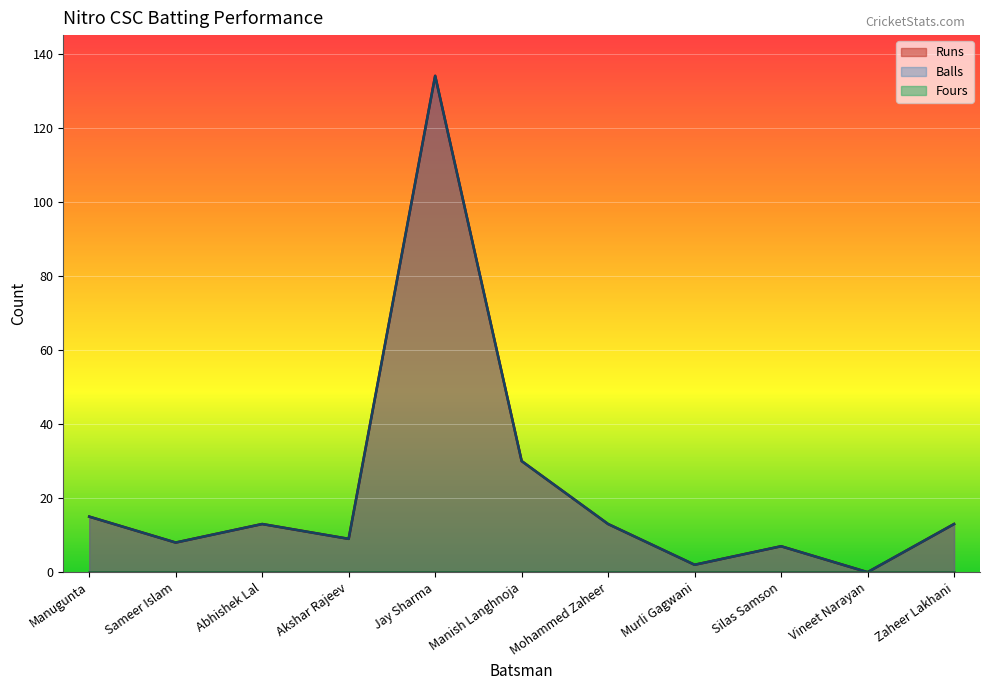

Which series has the widest spread of values?

Runs